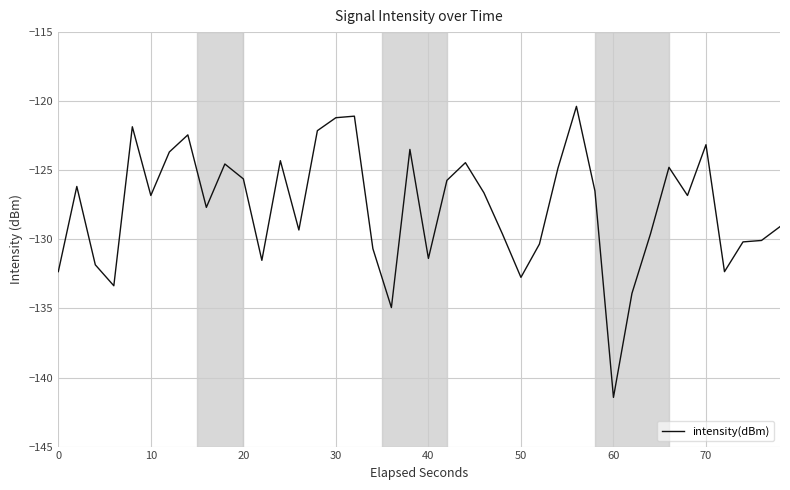

What is the difference between the maximum and minimum values?

21.1